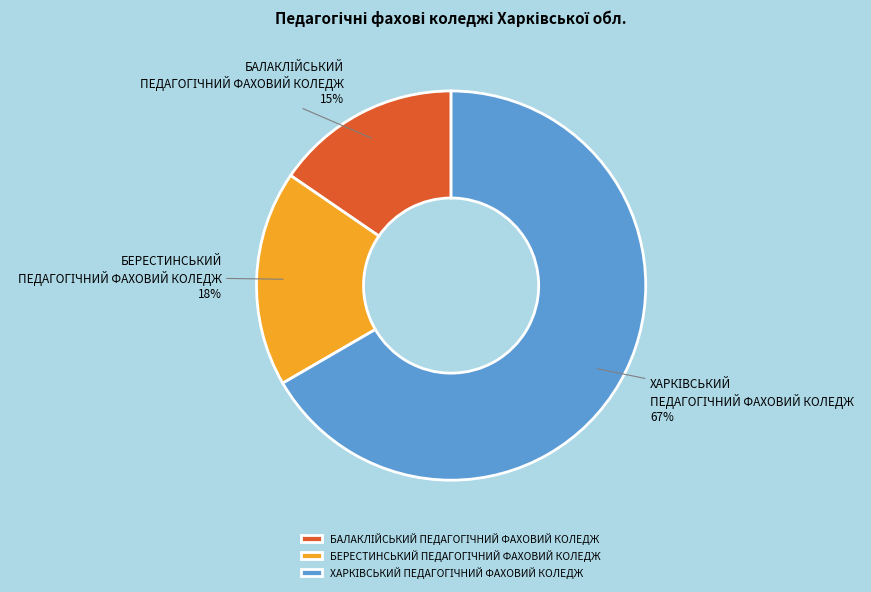

Is there any slice that represents more than half of the pie?

Yes